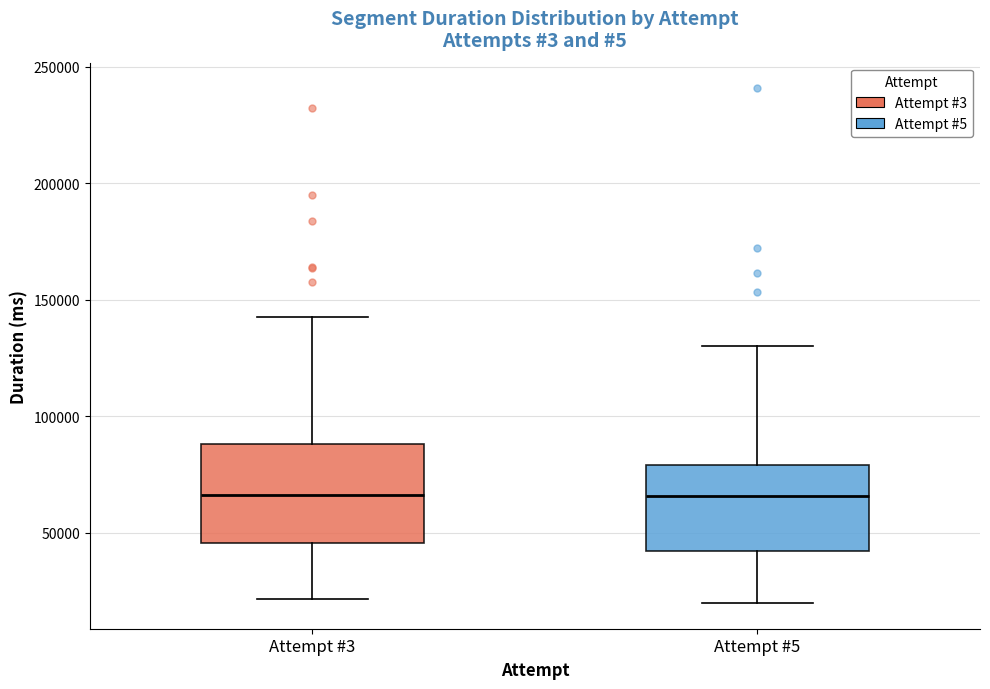

Reading left to right, transcribe this box plot: for each box, give where its median line is, the range the box spans, and where its two whiskers end, as read against the y-axis. The values are not printed on the chart, so give them approximately, as read against the axis.

Attempt #3: median 65000, box 45000 to 90000, whiskers 20000 to 145000
Attempt #5: median 65000, box 40000 to 80000, whiskers 20000 to 130000